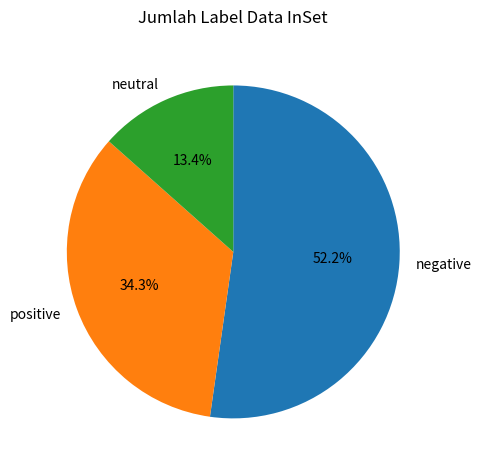

Which slice is the largest?

negative